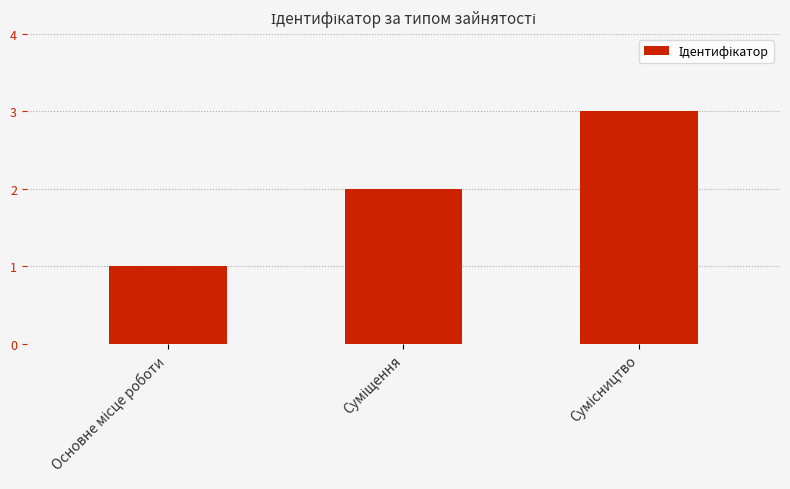

What is the greatest value displayed?

3